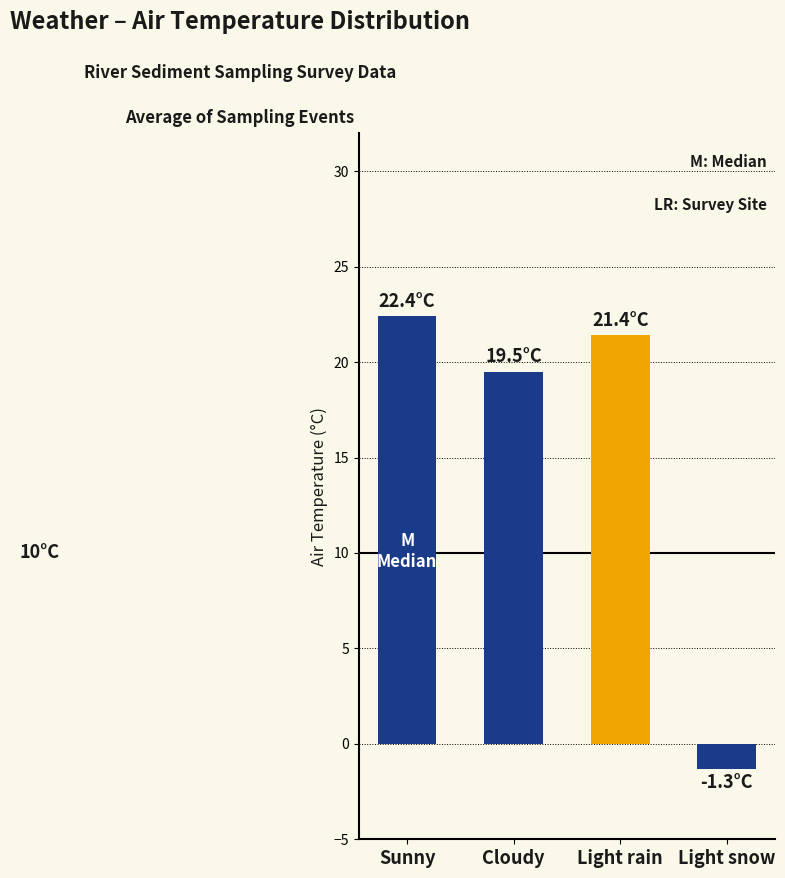

Is it true that the value at Sunny is 22.4?

True